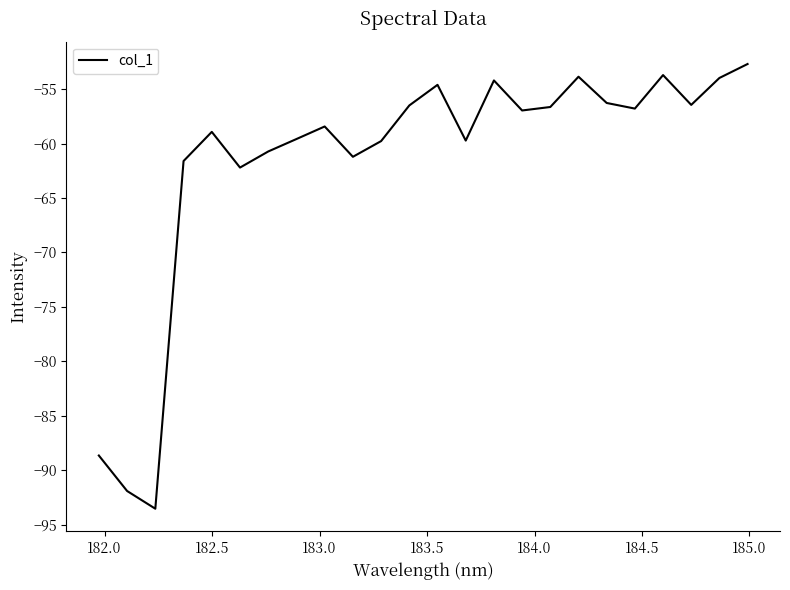

What is the minimum value shown in the chart?

-93.5